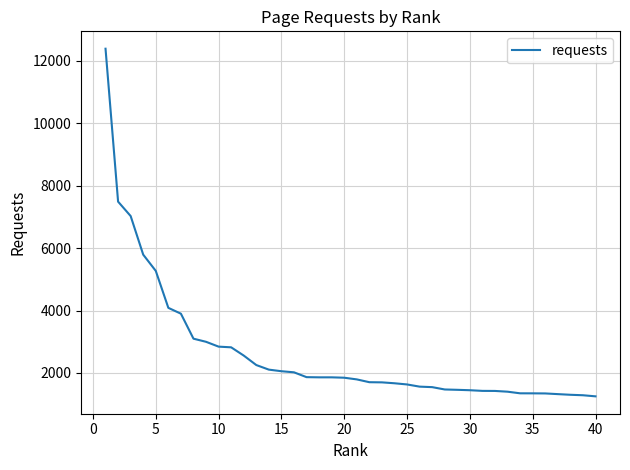

What is the smallest value displayed?

1250